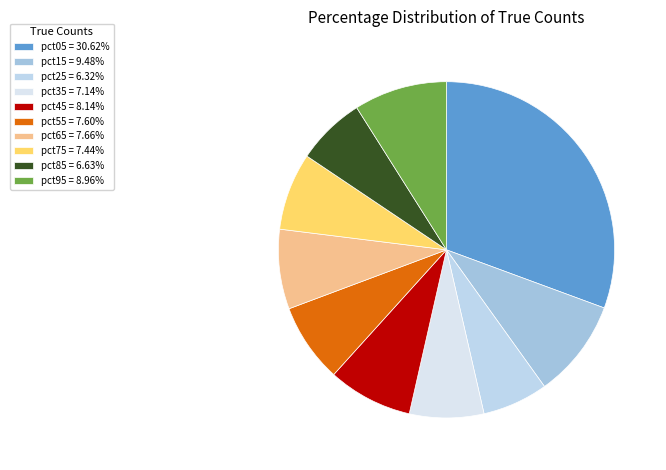

What percentage do pct55 and pct85 together represent?

14.2%